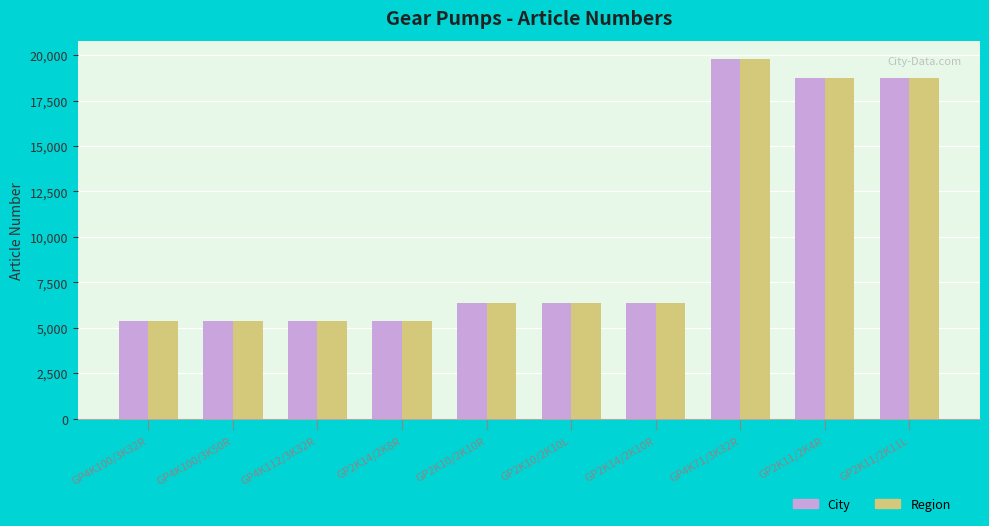

Count the number of data series in this chart.

2